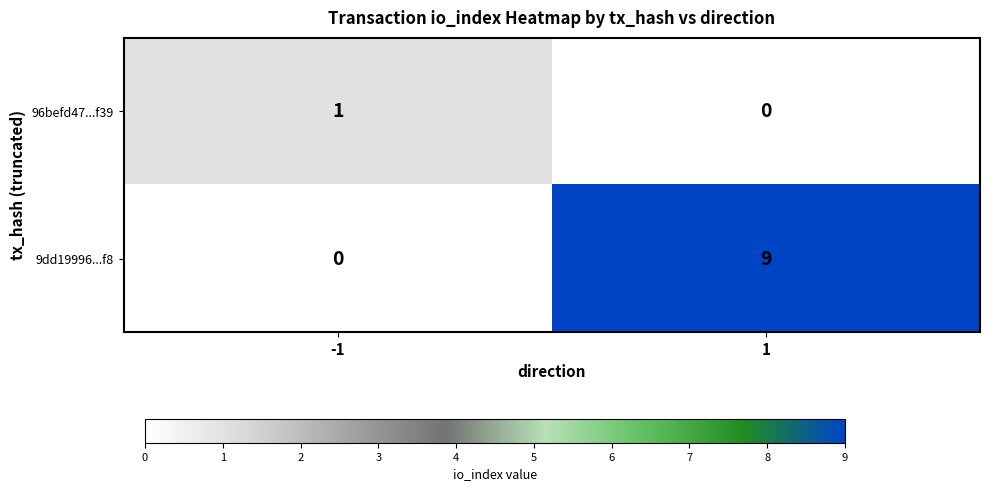

Count the number of data series in this chart.

2